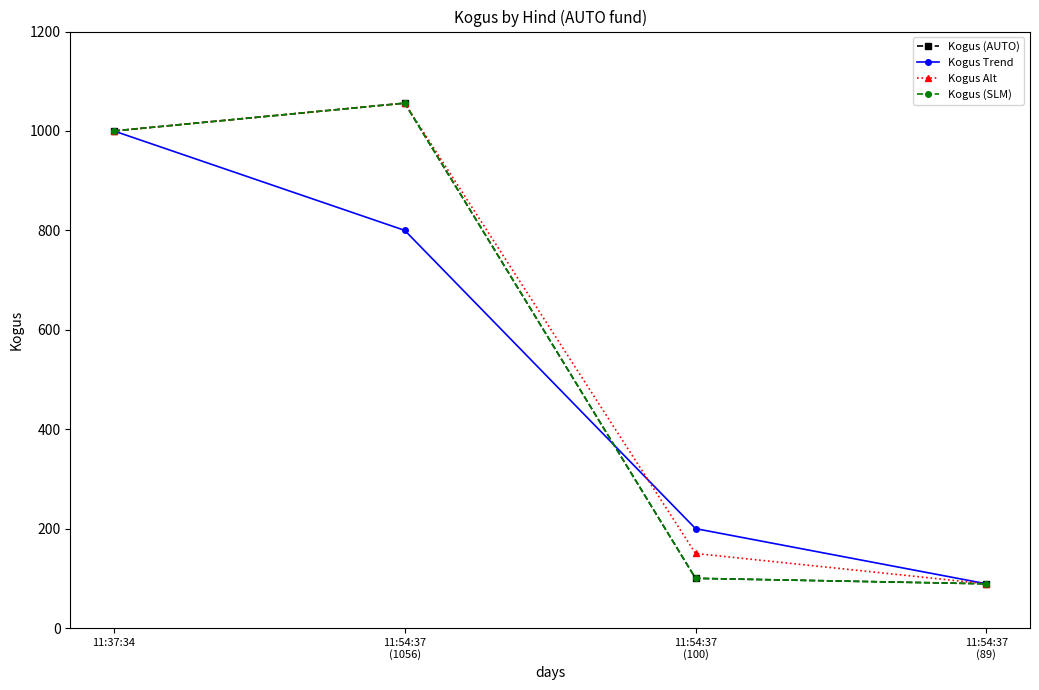

What is the label of the 3rd point from the right?

11:54:37
(1056)